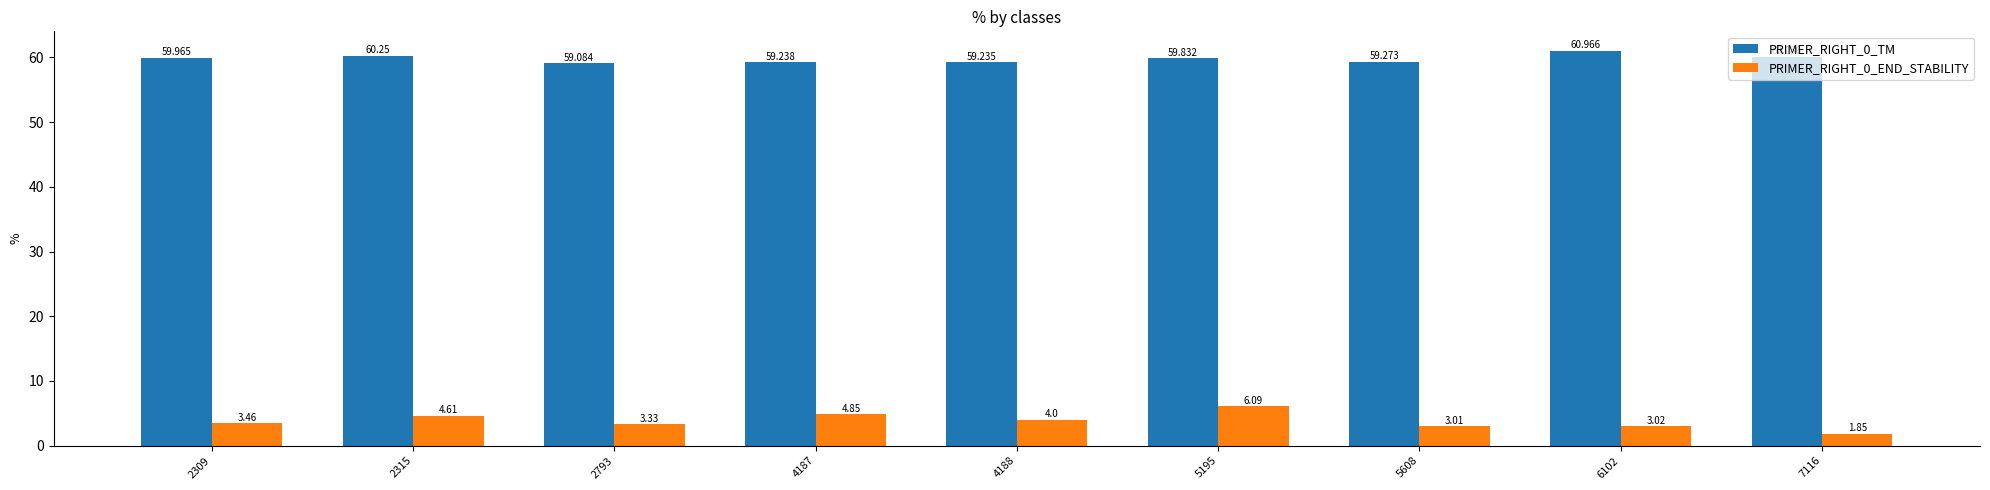

True or false: PRIMER_RIGHT_0_TM has a value of 59.2 at 4187.

True